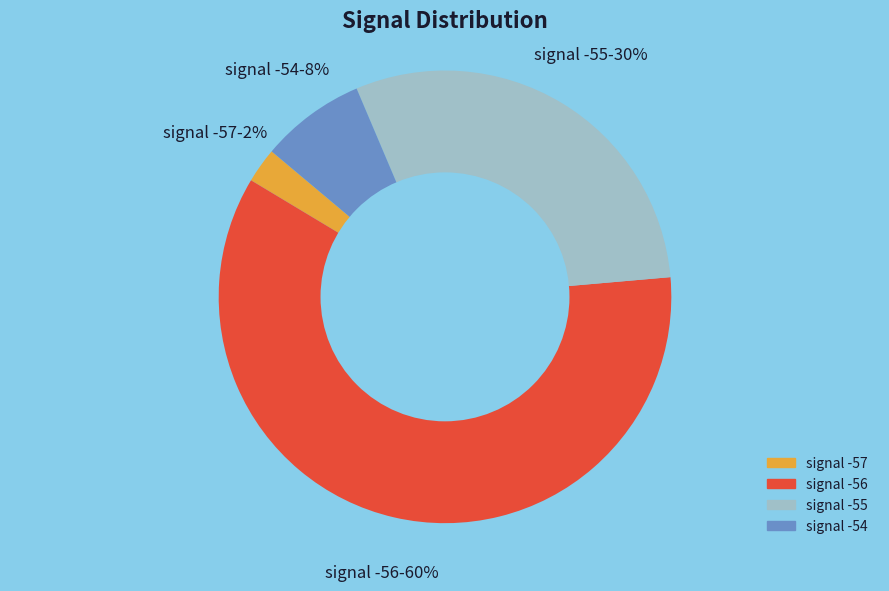

Does any single category account for the majority?

Yes